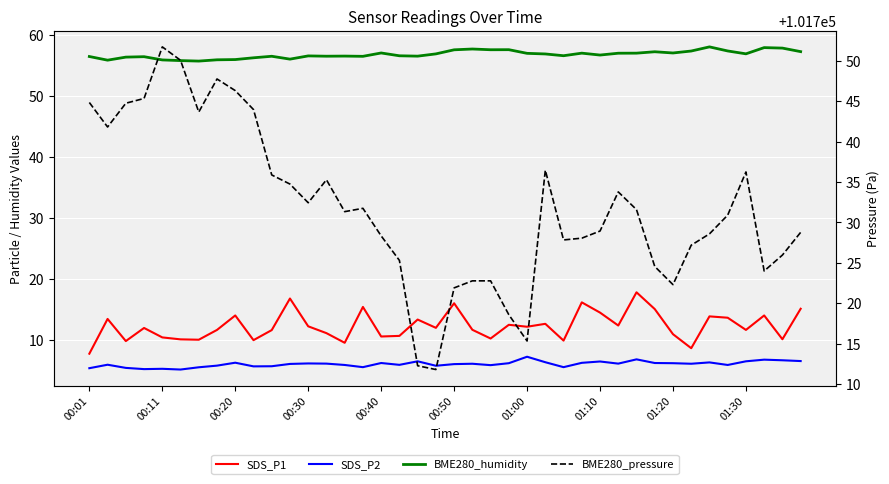

Is the value of BME280_pressure at 34 greater than the value of BME280_humidity at 17?

Yes